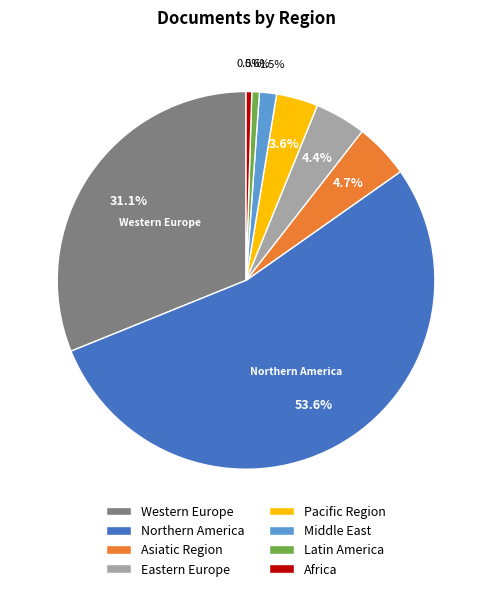

To the nearest percent, what is the difference between the largest and smallest slice percentages?

53%